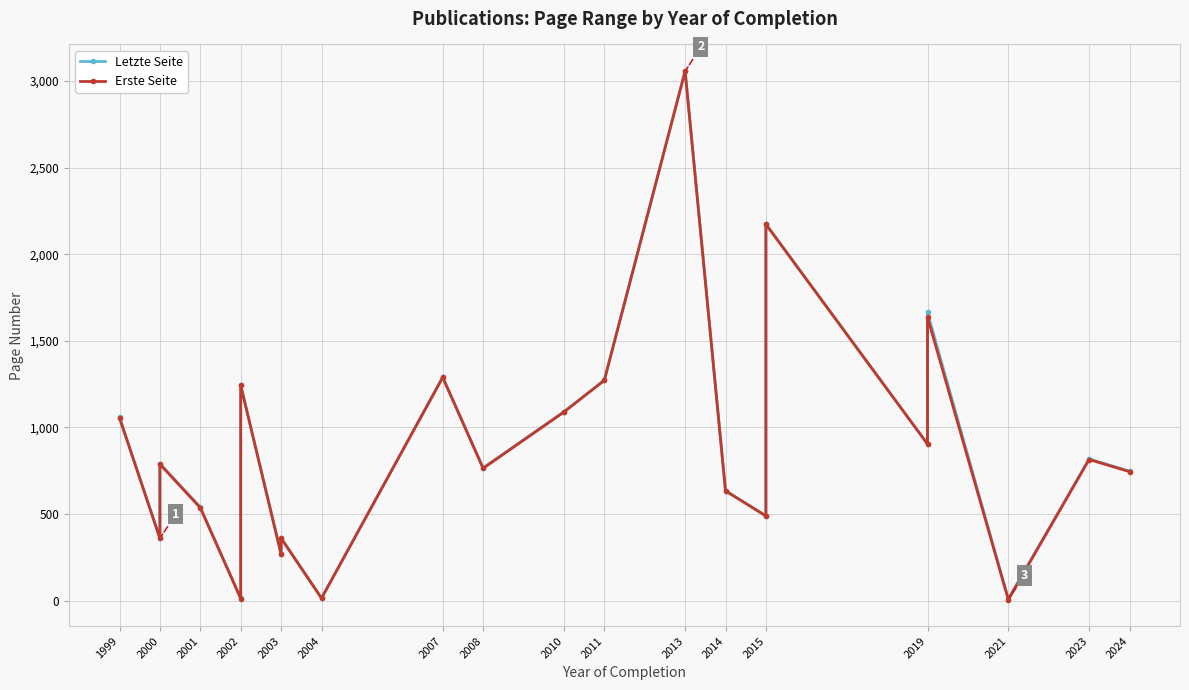

How many interior local valleys does the Letzte Seite series have?

8